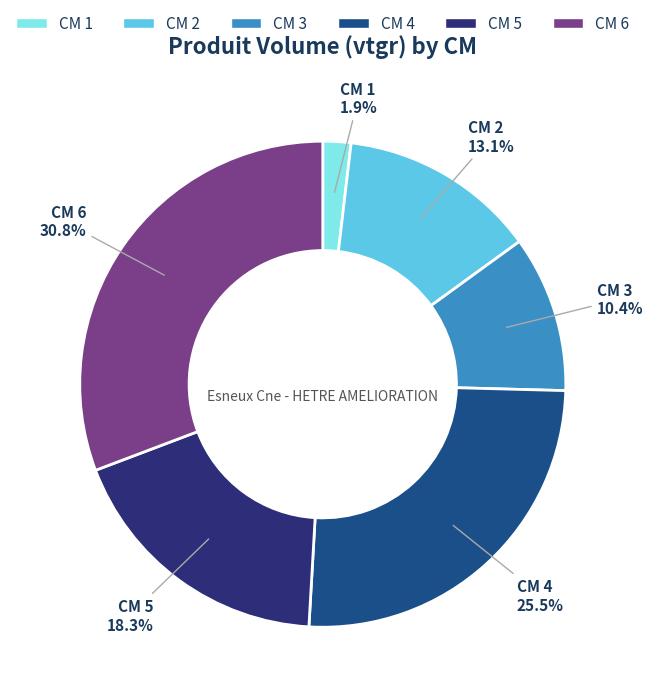

Between CM 5 and CM 2, which is larger?

CM 5